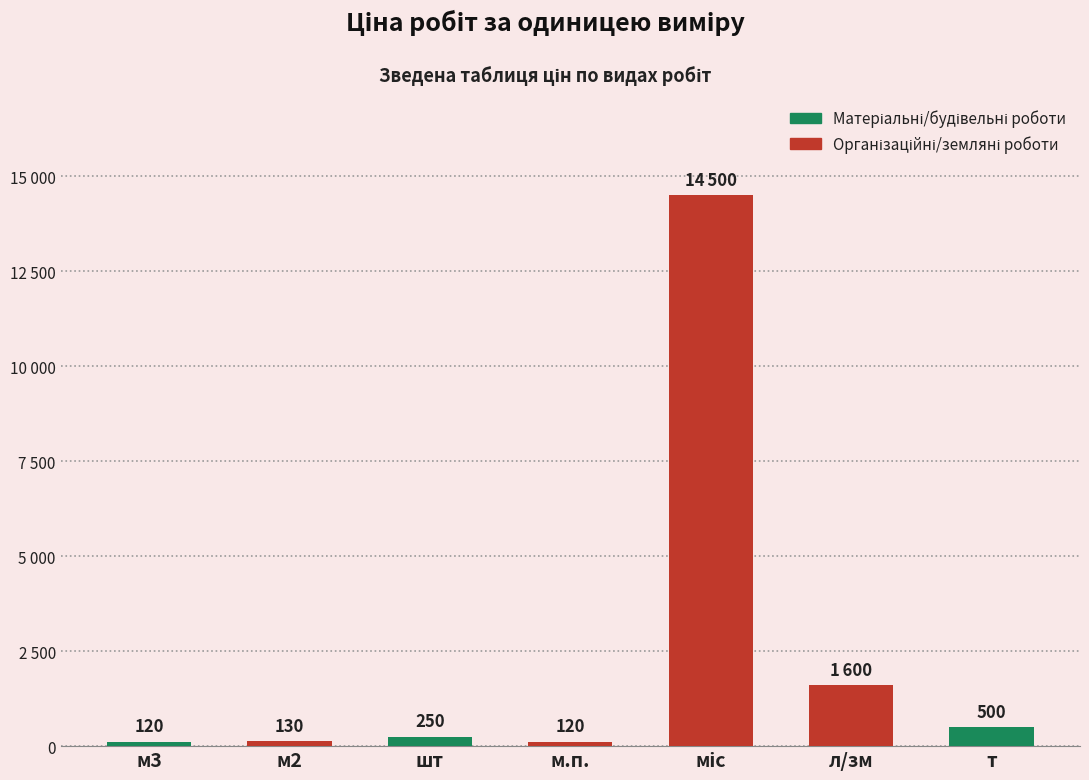

Approximately how many times larger is the value at м.п. compared to л/зм?

0.1